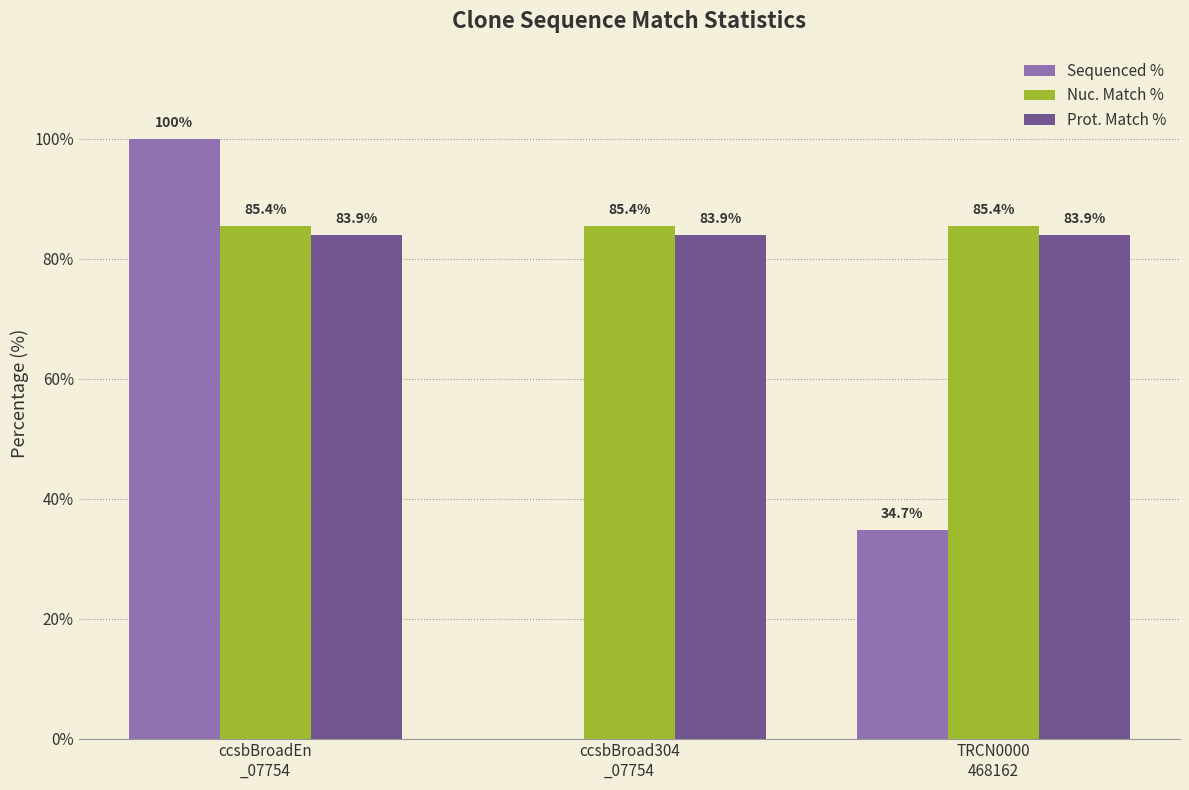

Which series has the widest spread of values?

Sequenced %